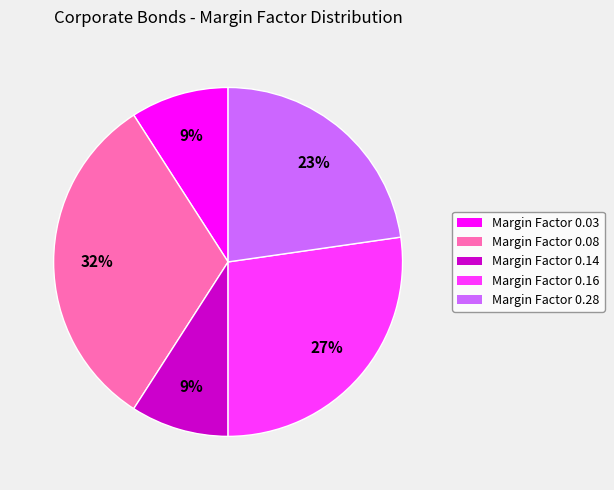

Is there a majority slice in this chart?

No